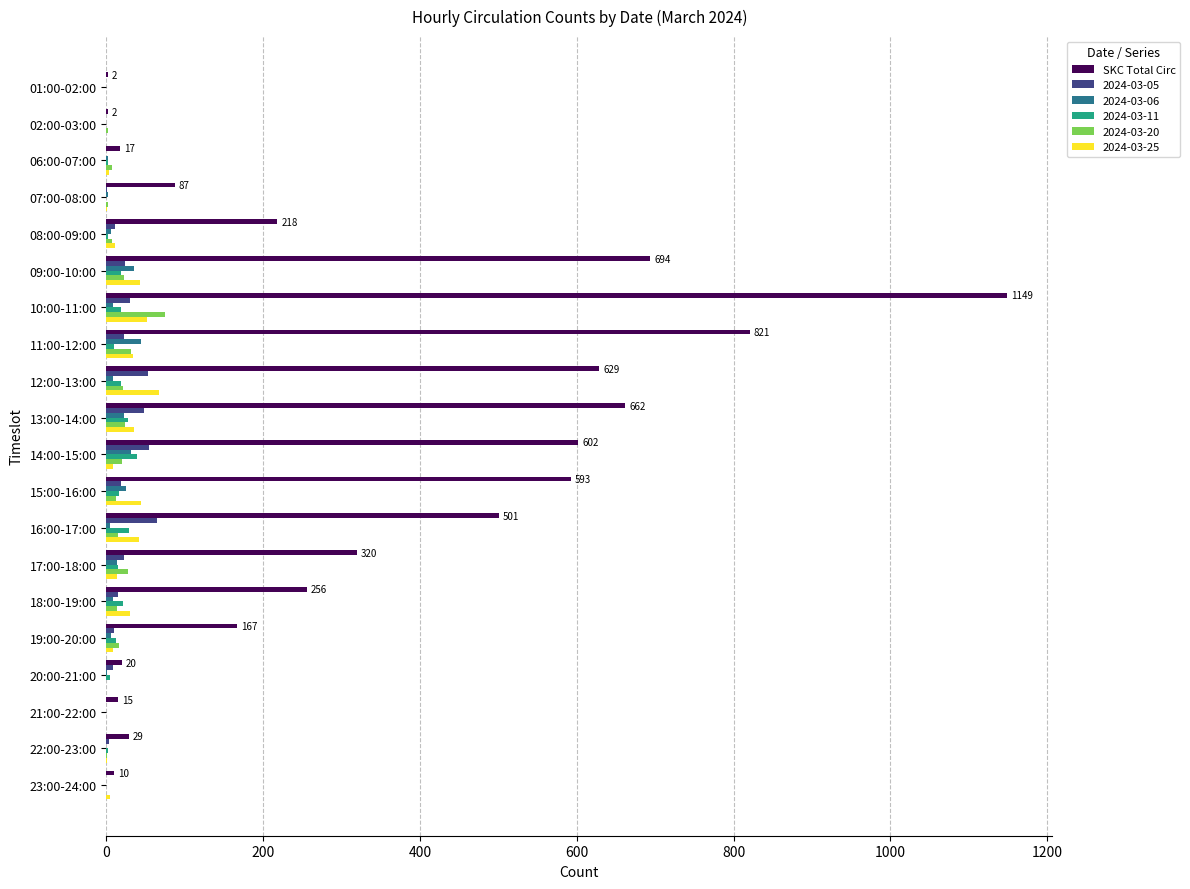

What is the greatest value displayed?

1149